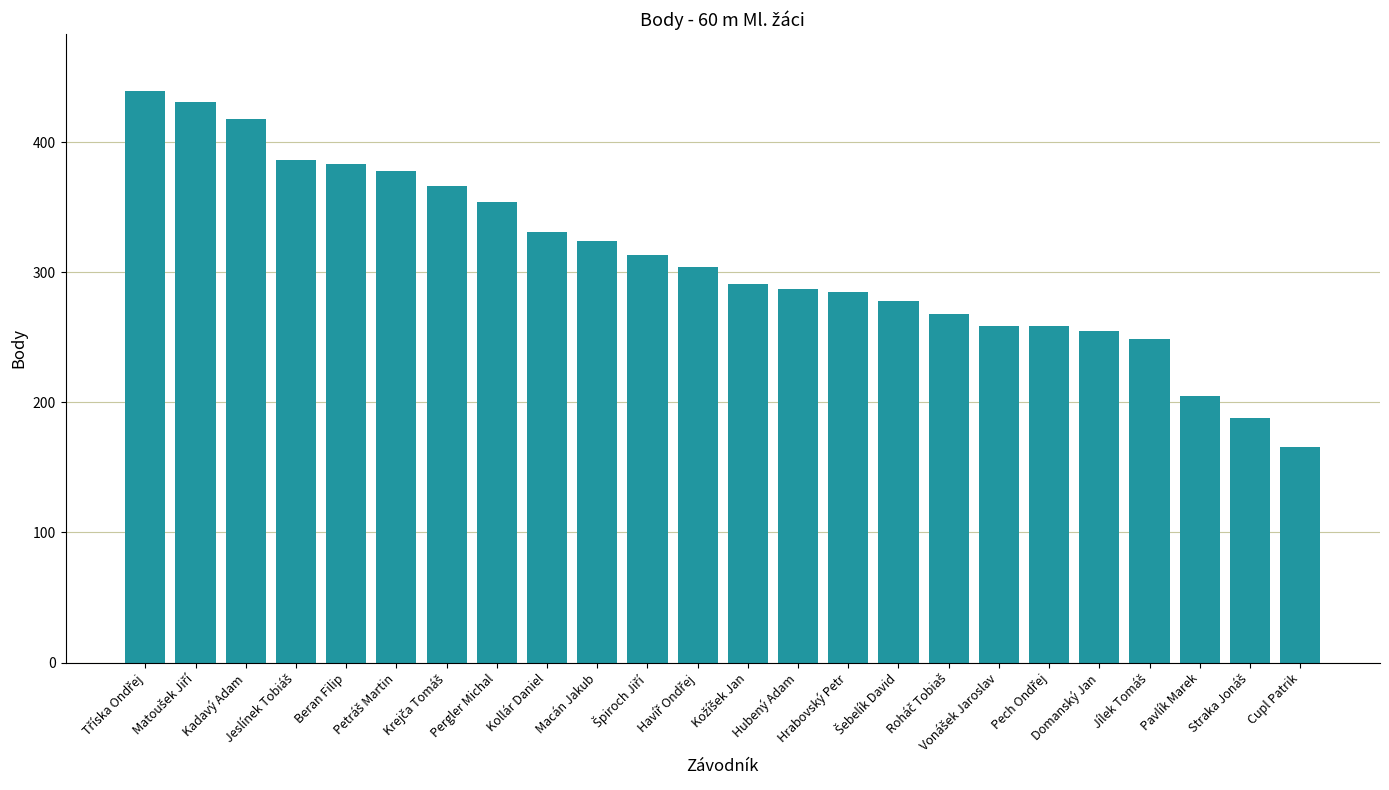

What is the maximum value shown in the chart?

439